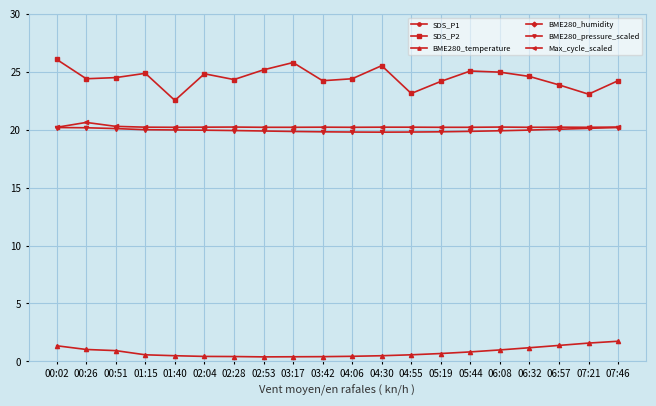

What is the maximum value shown in the chart?

100.0